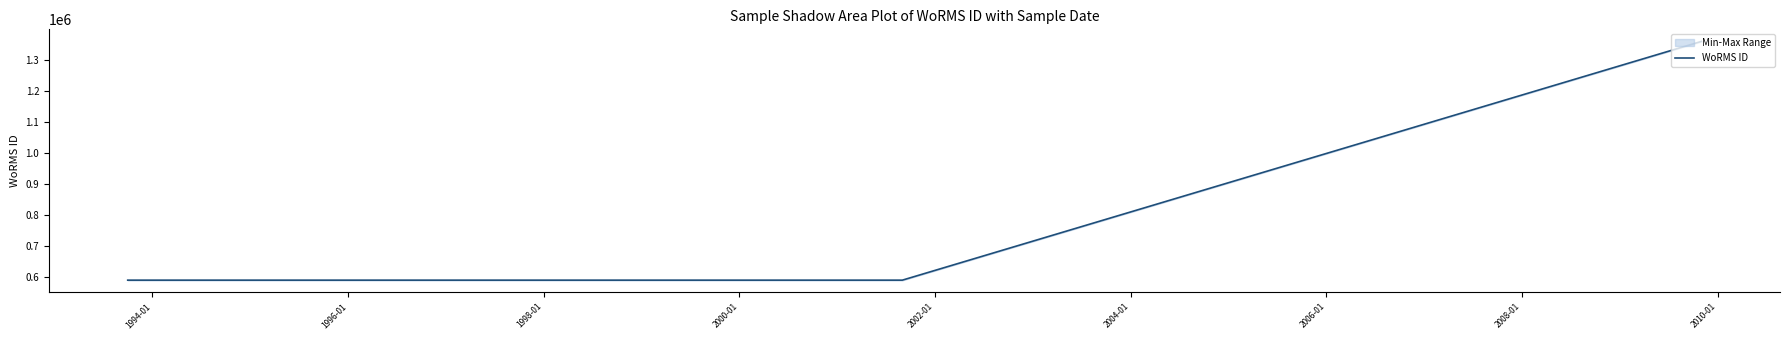

How many lines are shown in the chart?

1